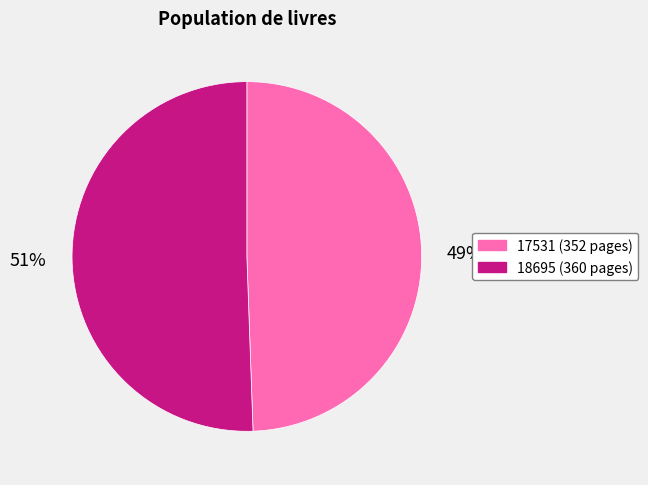

Is the sum of 17531 and 18695 greater than half?

Yes